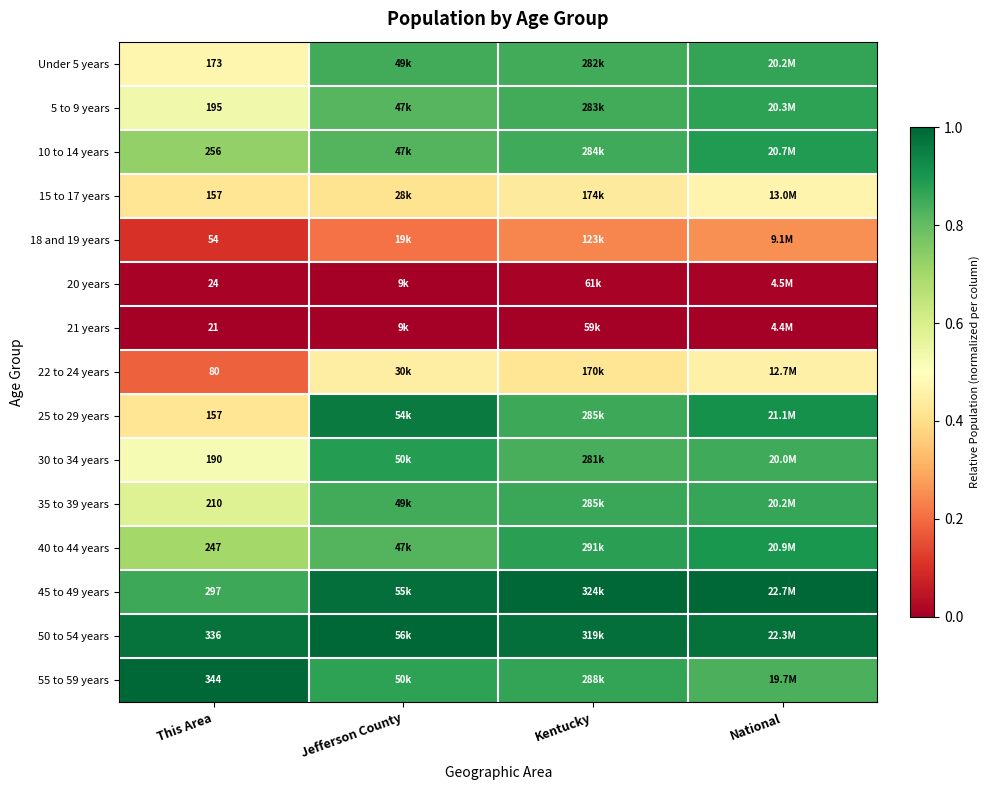

True or false: 35 to 39 years has a value of 0.2 at Kentucky.

False